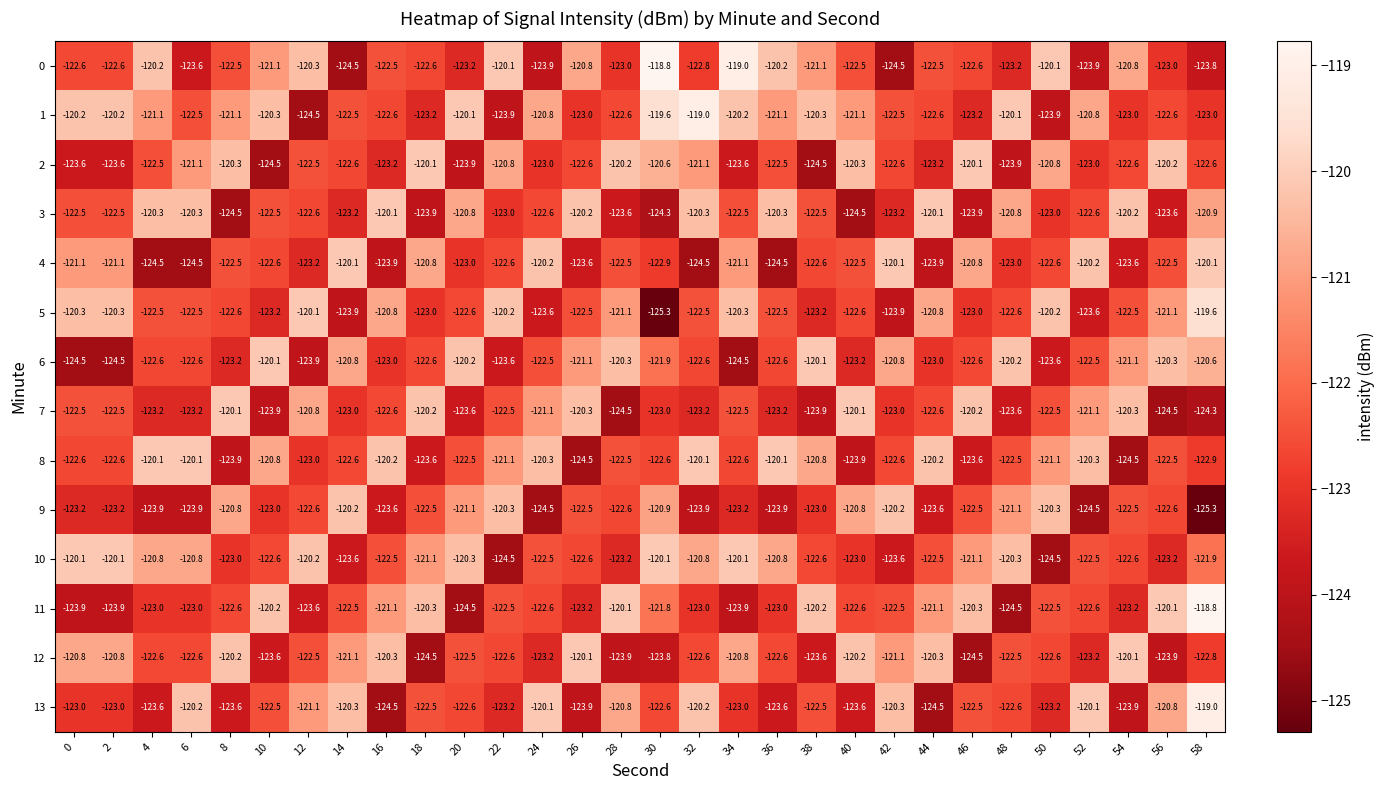

At which category is the sum across all series the highest?

58